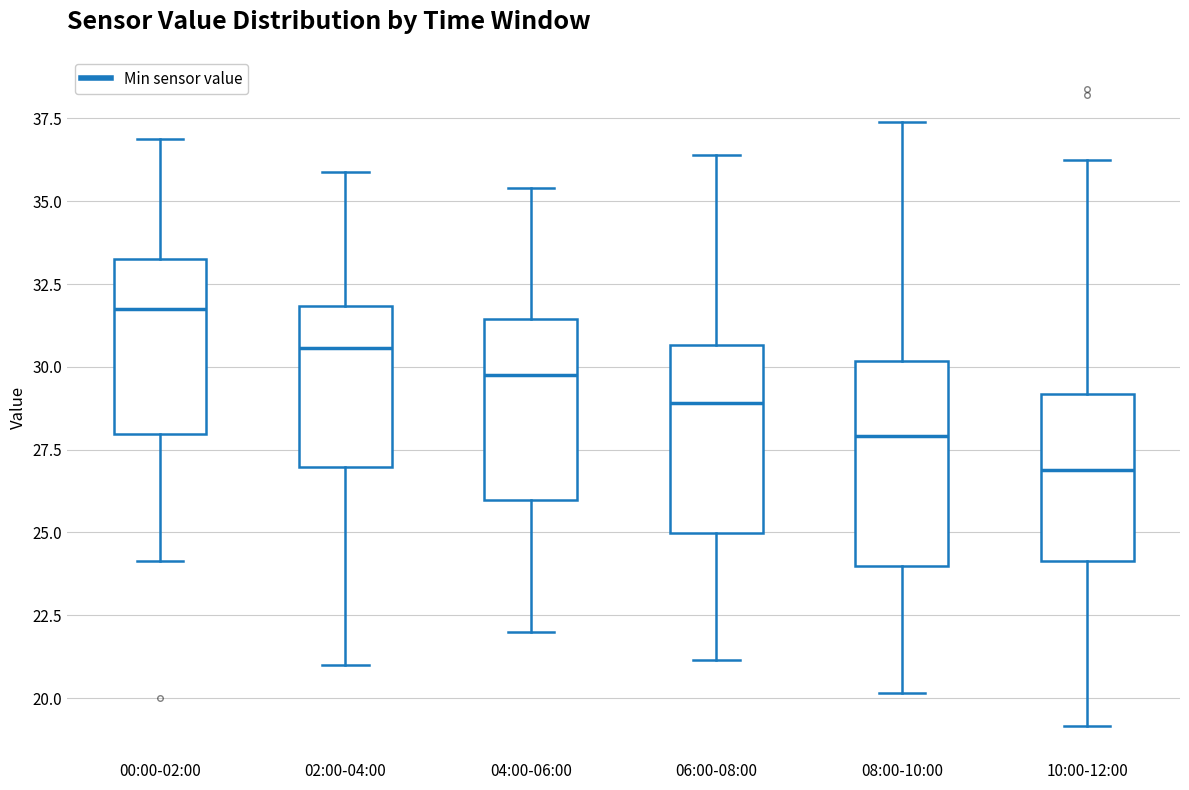

Reading left to right, transcribe this box plot: for each box, give where its median line is, the range the box spans, and where its two whiskers end, as read against the y-axis. The values are not printed on the chart, so give them approximately, as read against the axis.

00:00-02:00: median 32.0, box 28.0 to 33.0, whiskers 24.0 to 37.0
02:00-04:00: median 30.5, box 27.0 to 32.0, whiskers 21.0 to 36.0
04:00-06:00: median 30.0, box 26.0 to 31.5, whiskers 22.0 to 35.5
06:00-08:00: median 29.0, box 25.0 to 30.5, whiskers 21.0 to 36.5
08:00-10:00: median 28.0, box 24.0 to 30.0, whiskers 20.0 to 37.5
10:00-12:00: median 27.0, box 24.0 to 29.0, whiskers 19.0 to 36.5